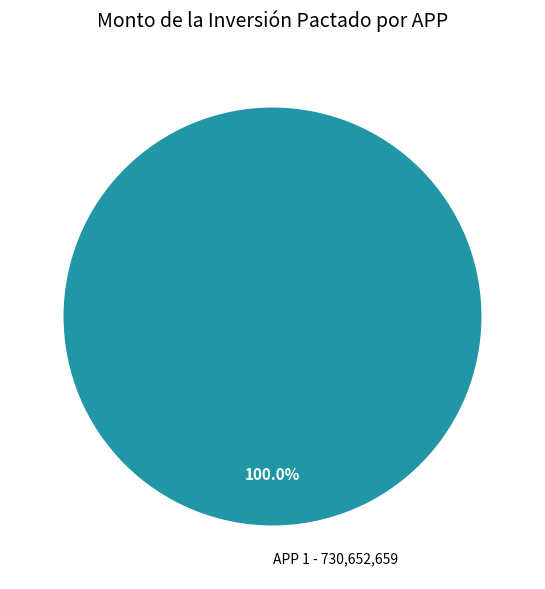

Rank the categories by value from highest to lowest.

APP 1 - 730,652,659